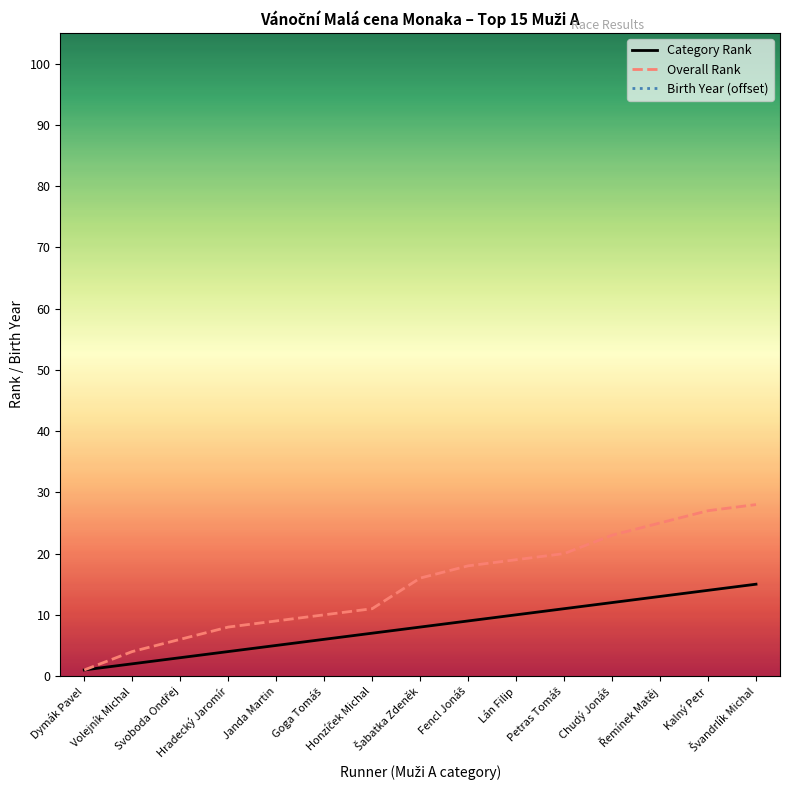

Rank the series at Chudý Jonáš from highest to lowest value.

Overall Rank, Category Rank, Birth Year (offset)